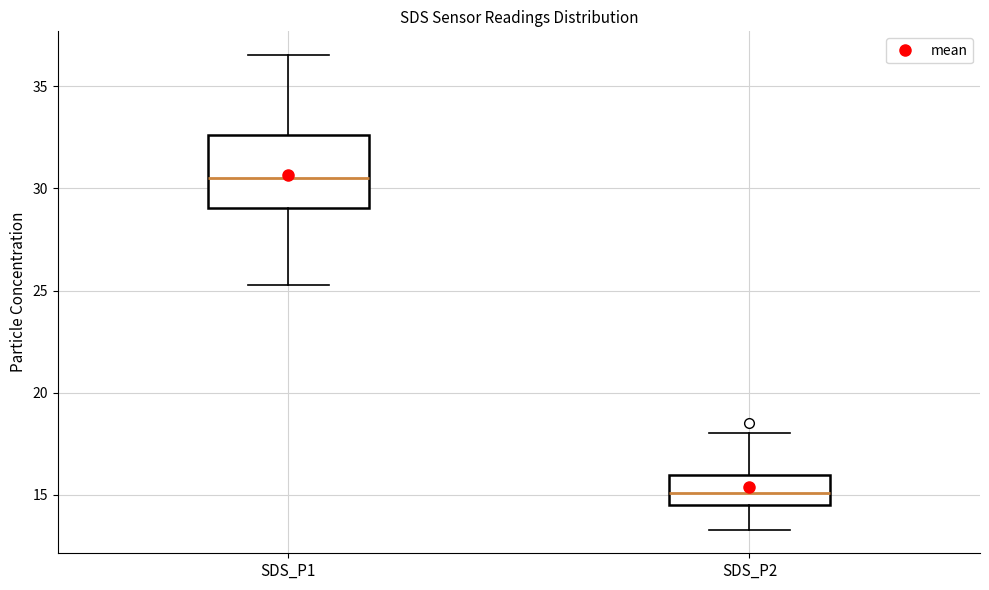

Where does the upper whisker of the box for SDS_P2 end on the y-axis? The values are not printed on the chart, so give them approximately, as read against the axis.

18.0